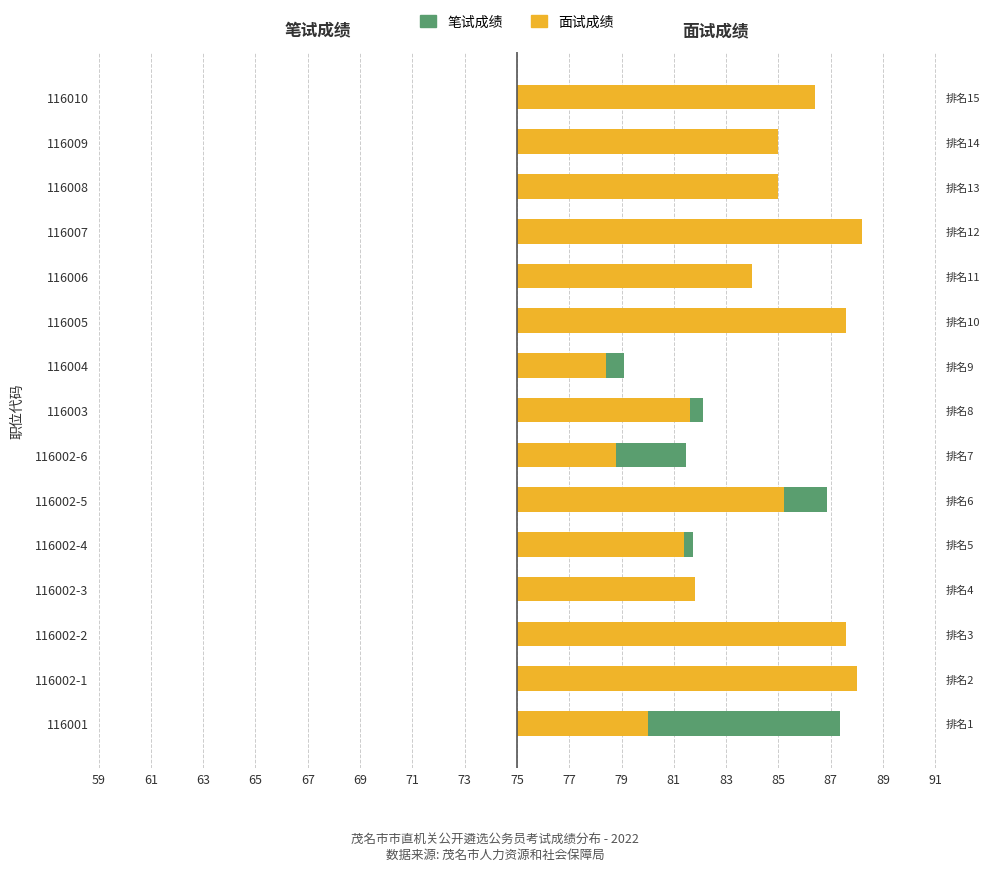

At how many categories does at least one series exceed 11?

7